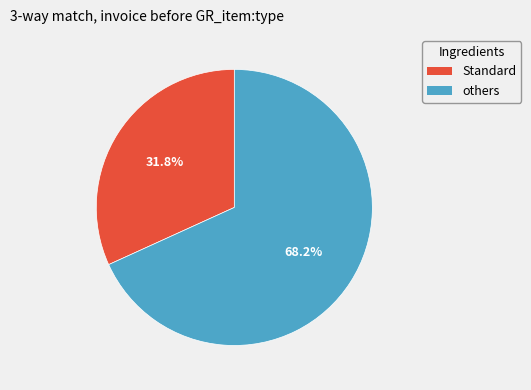

Count the number of slices in the pie.

2